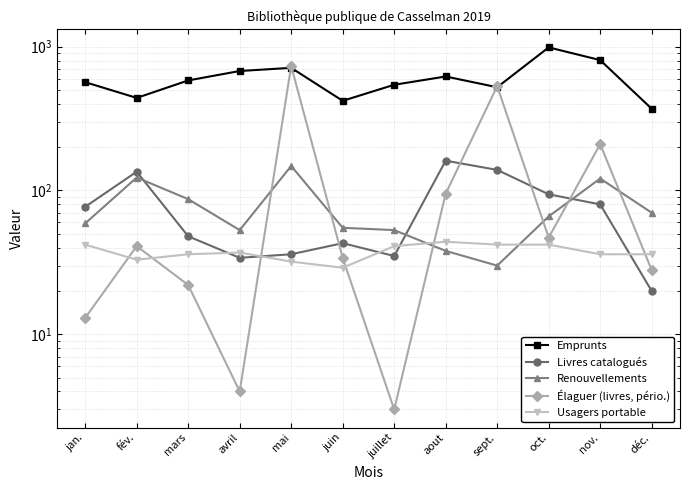

Where is Livres catalogués nearest to the value 90?

oct.